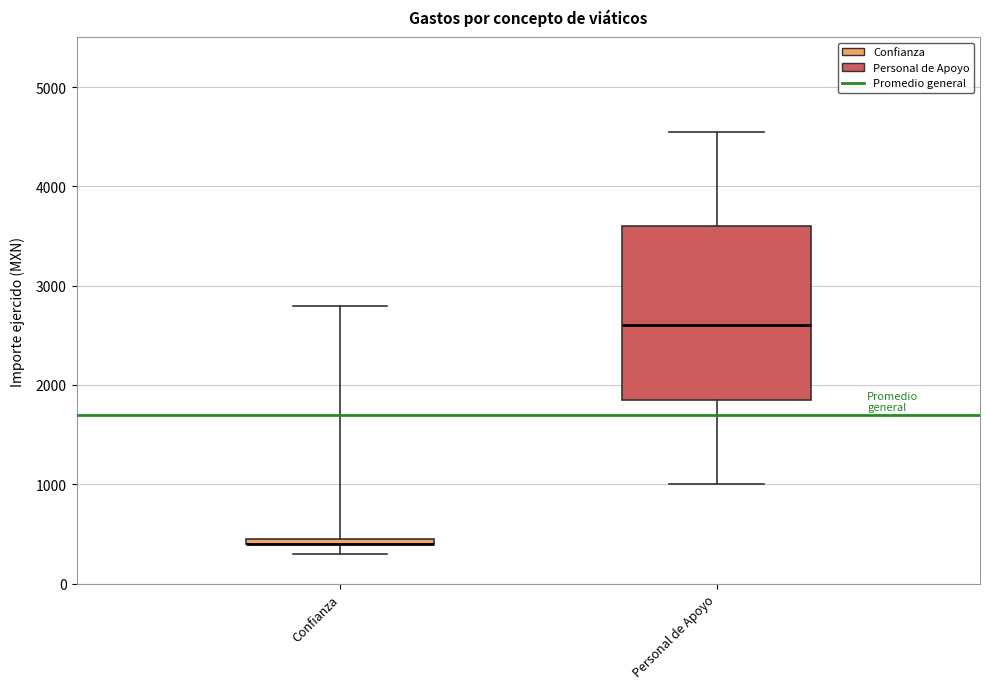

Where is the upper edge of the box for Confianza on the y-axis? The values are not printed on the chart, so give them approximately, as read against the axis.

500